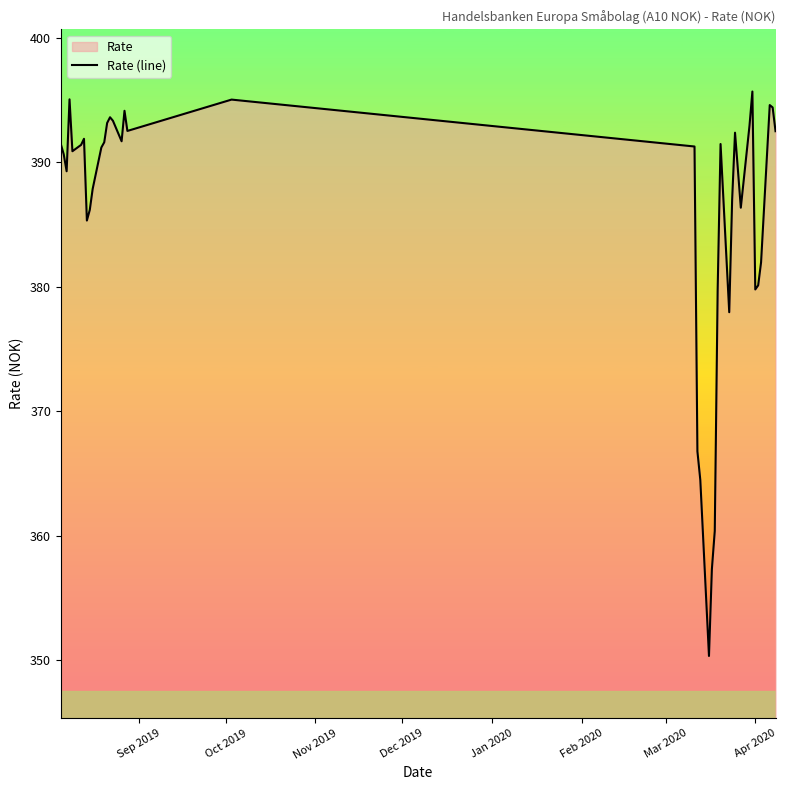

What is the smallest value displayed?

350.3